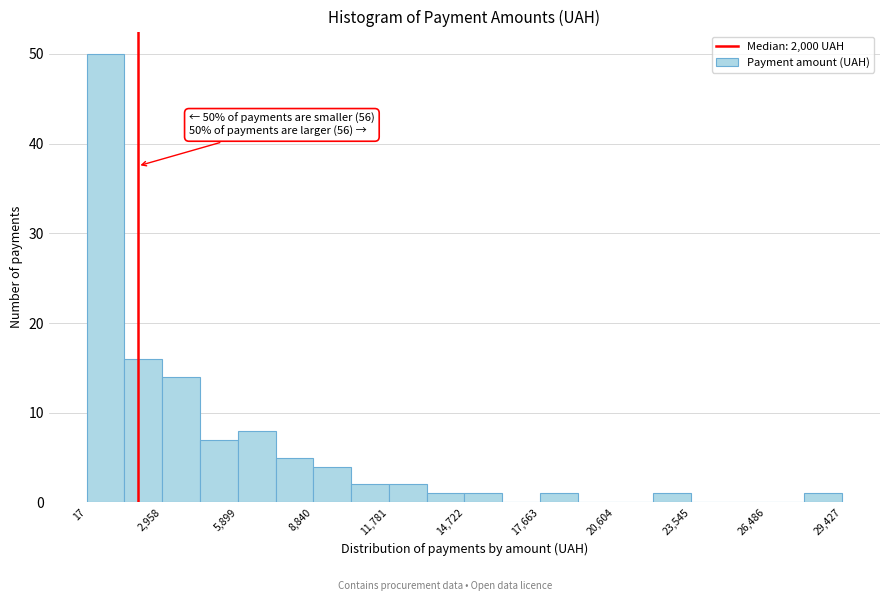

Around what value on the x-axis is the tallest bar? Give the approximate position of its centre, as read against the axis.

1000